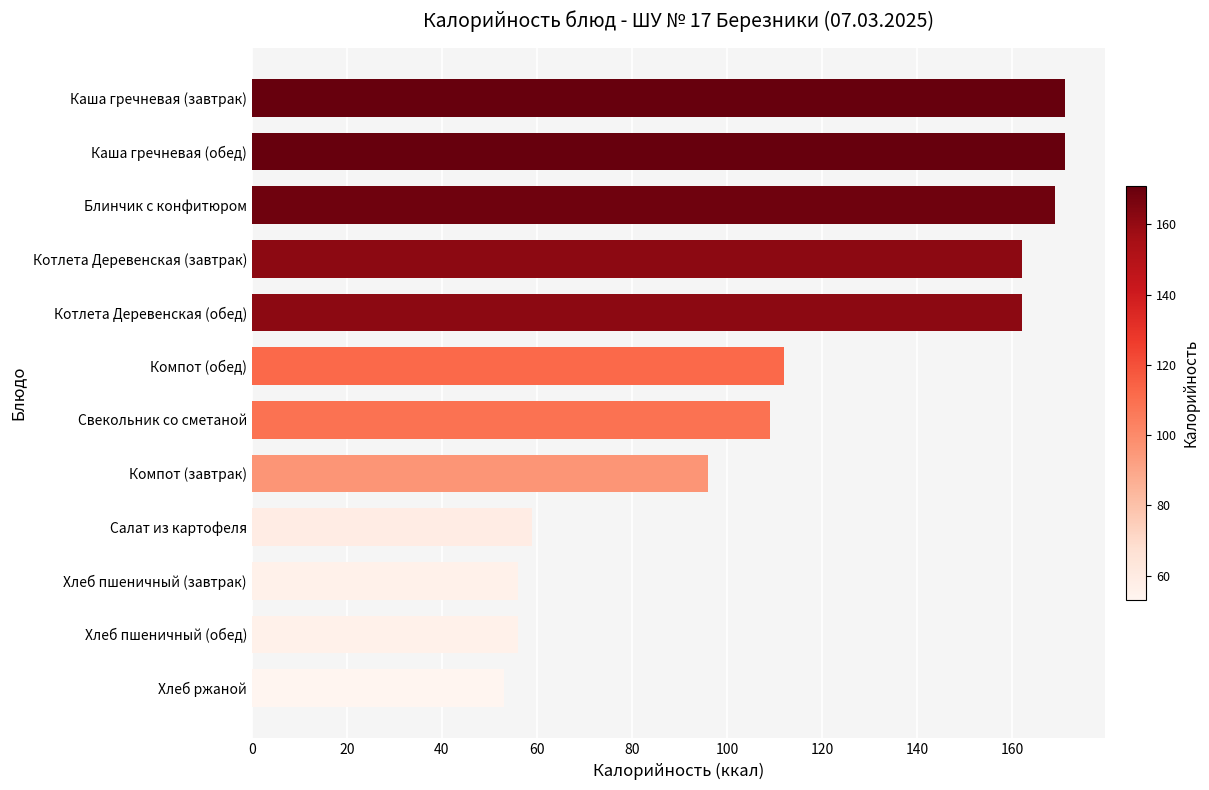

Is it true that the value at Хлеб пшеничный (завтрак) is 56?

True